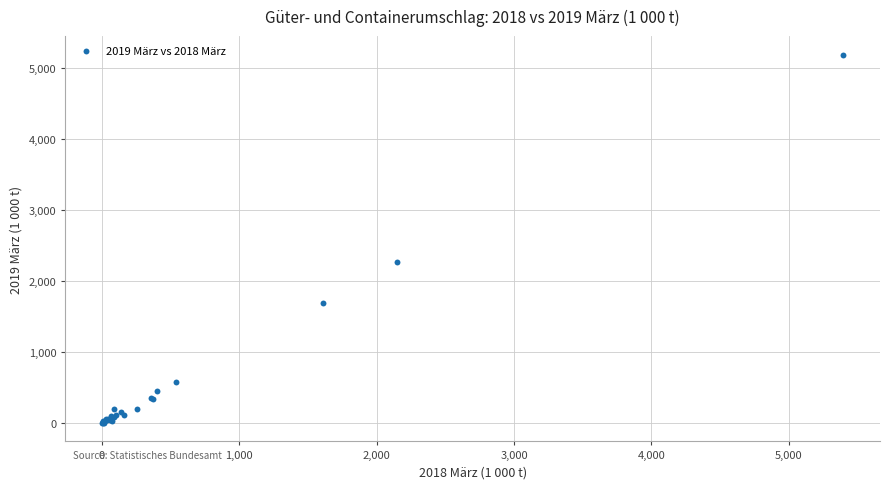

What Y value in the scatter plot is closest to 2596?

2273.5